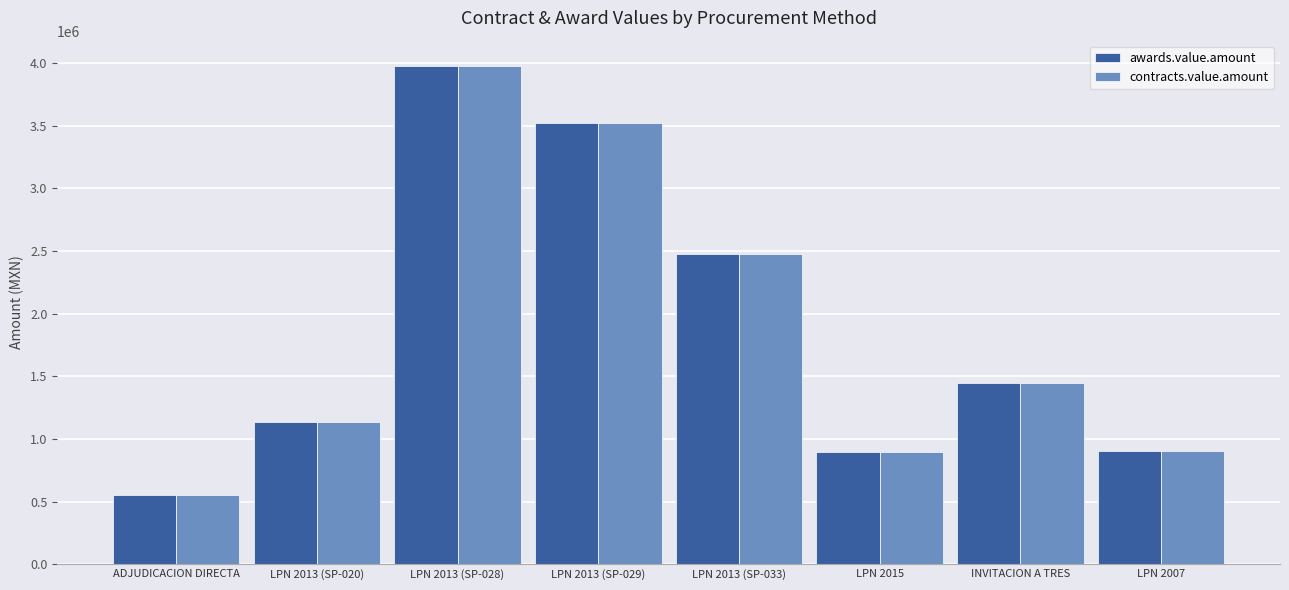

What is the total value across all series at INVITACION A TRES?

2888952.0